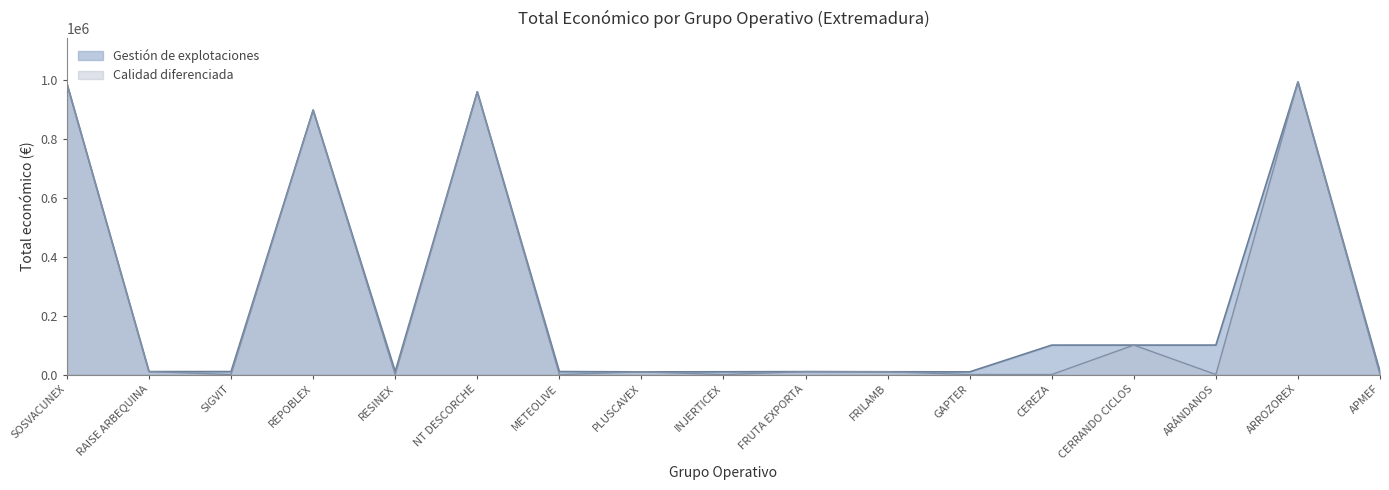

What position from the left is SOSVACUNEX?

1